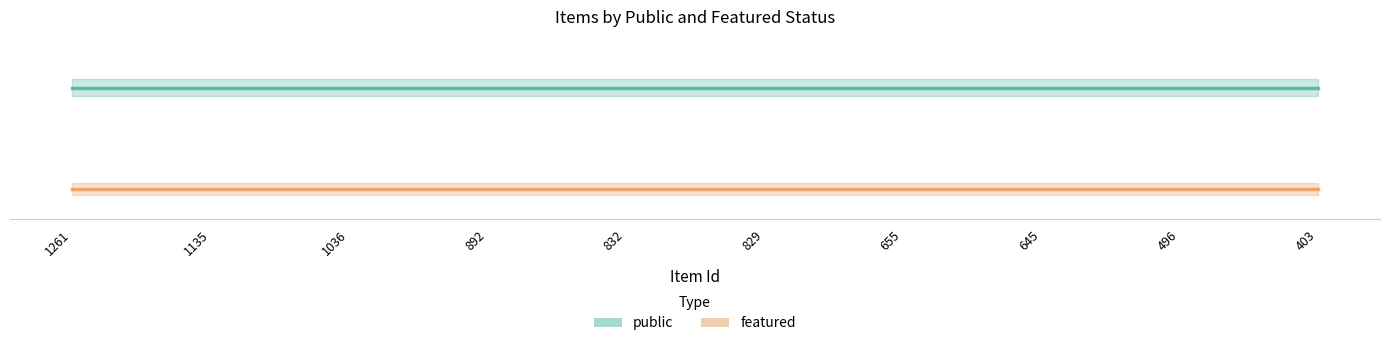

True or false: public and featured cross at least once.

False